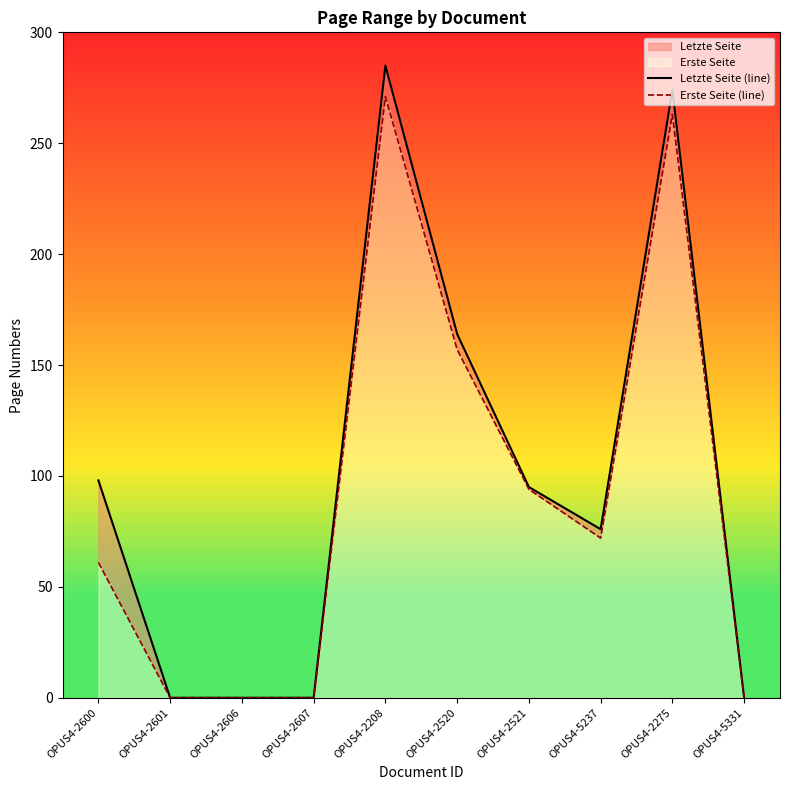

Reading left to right, transcribe all the data shown in this chart.

Letzte Seite (line): OPUS4-2600=98	OPUS4-2601=0	OPUS4-2606=0	OPUS4-2607=0	OPUS4-2208=285	OPUS4-2520=164	OPUS4-2521=95	OPUS4-5237=76	OPUS4-2275=274	OPUS4-5331=0
Erste Seite (line): OPUS4-2600=61	OPUS4-2601=0	OPUS4-2606=0	OPUS4-2607=0	OPUS4-2208=271	OPUS4-2520=157	OPUS4-2521=94	OPUS4-5237=72	OPUS4-2275=263	OPUS4-5331=0